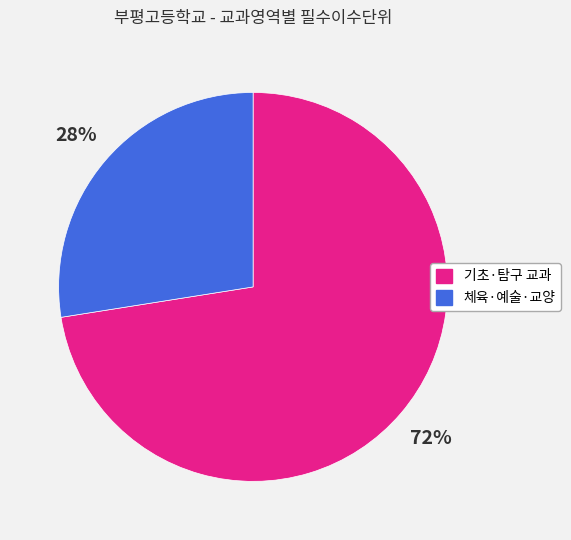

What is the smallest slice in the pie chart?

체육·예술·교양